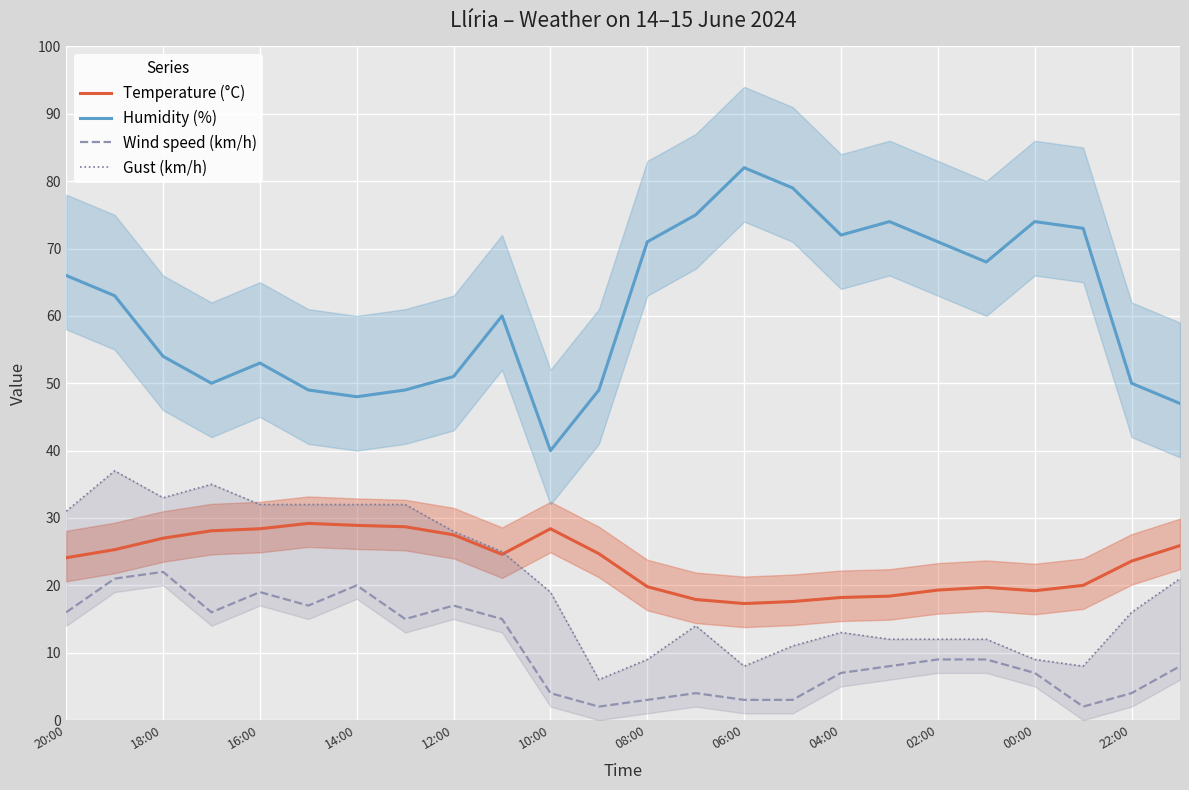

What is the highest value of the Humidity (%) series?

82.0